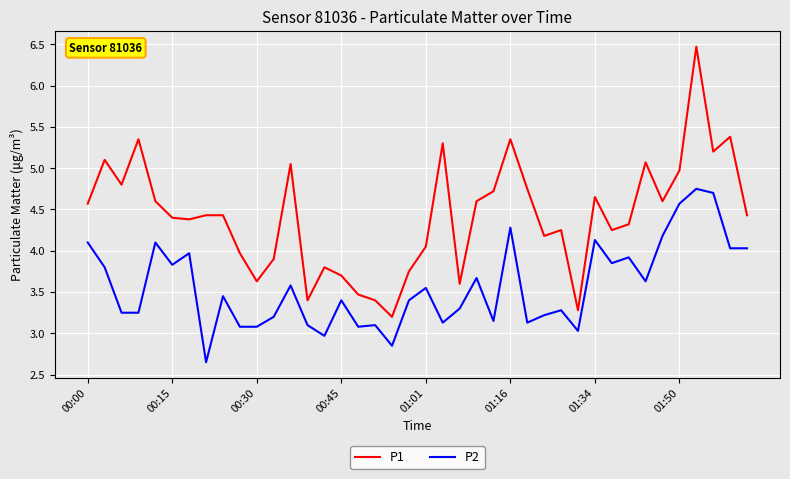

Which series has the largest total across all categories?

P1